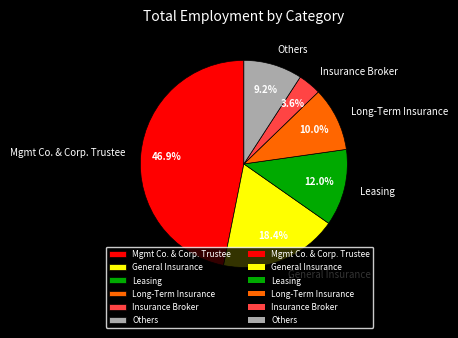

Which has a higher value, Mgmt Co. & Corp. Trustee or Long-Term Insurance?

Mgmt Co. & Corp. Trustee